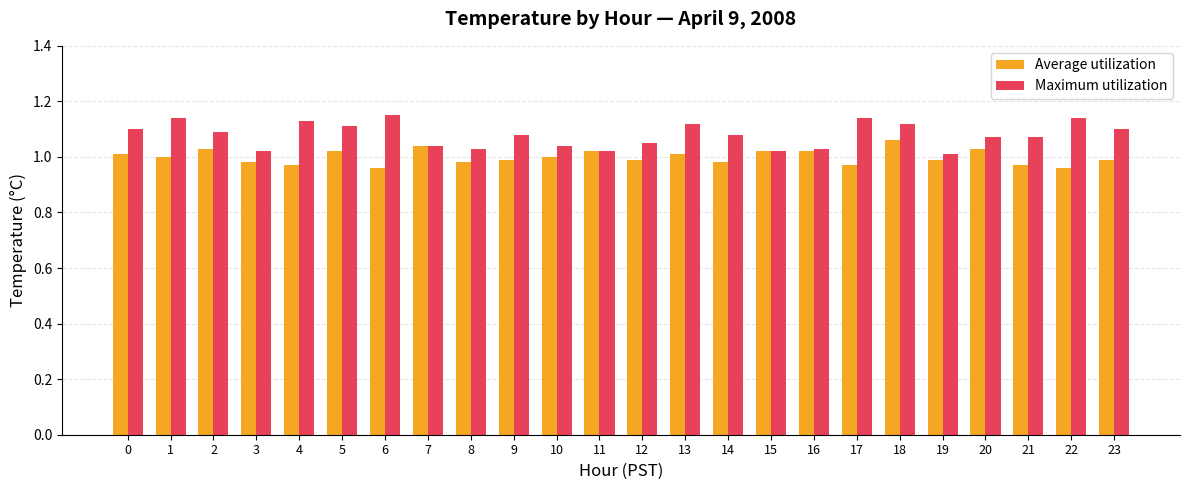

What are all the series names shown in the legend?

Average utilization, Maximum utilization